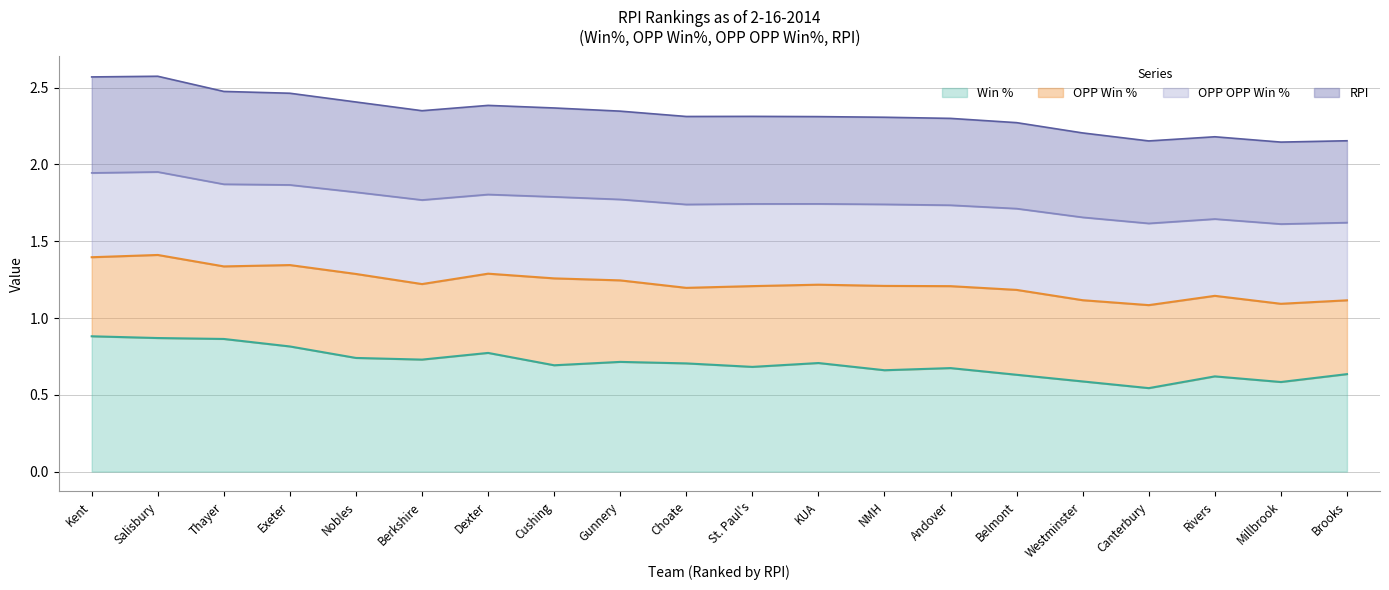

Where is Win % nearest to the value 0?

Canterbury